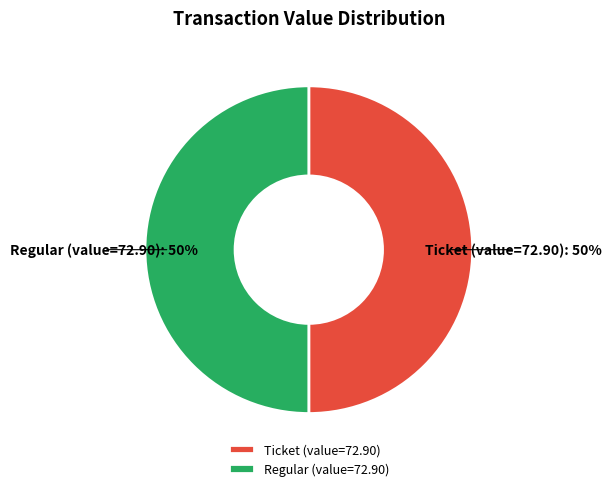

True or false: Regular (value=72.90) accounts for 64% of the total.

False